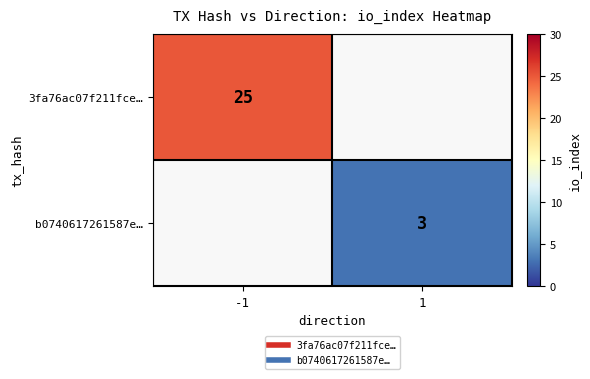

Is it true that b0740617261587e… equals 3 at 1?

True